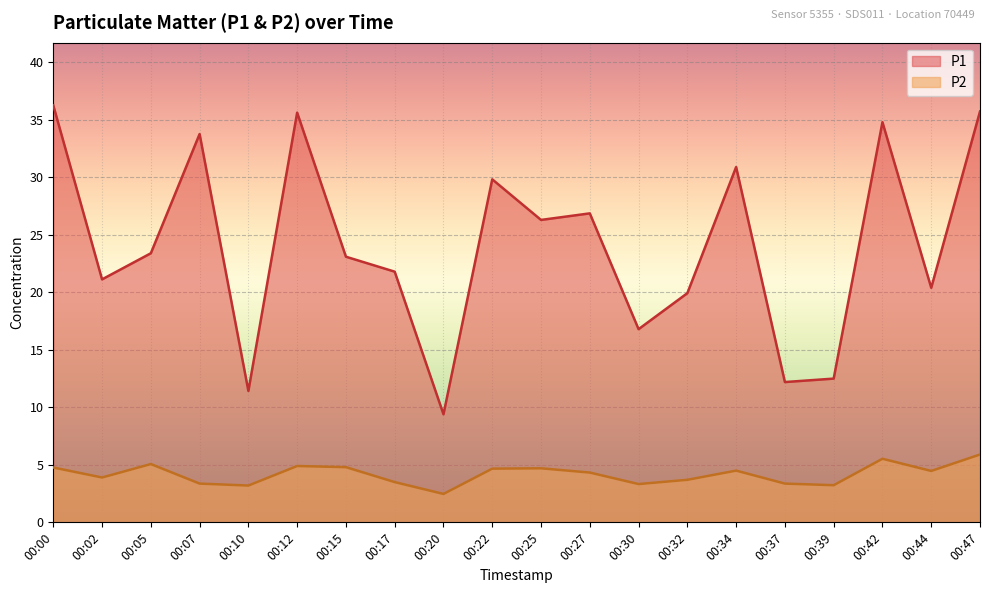

Which series has the widest spread of values?

P1